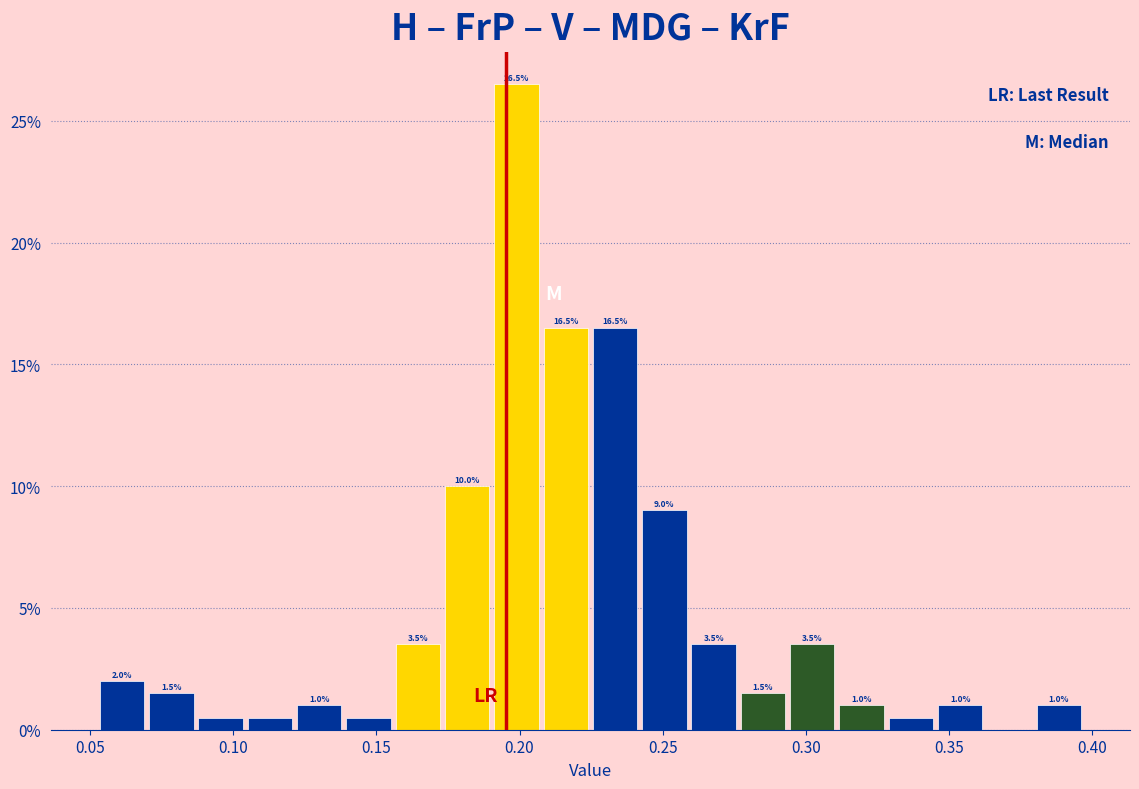

Read against the x-axis, roughly where is the centre of the tallest bar?

0.200